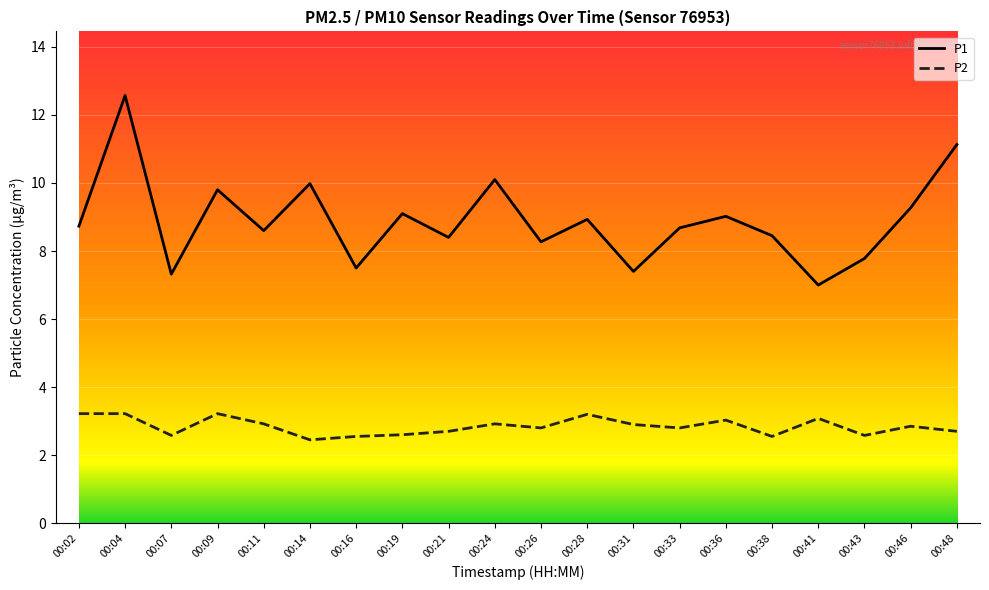

At which category does the chart reach its peak across all series?

00:04